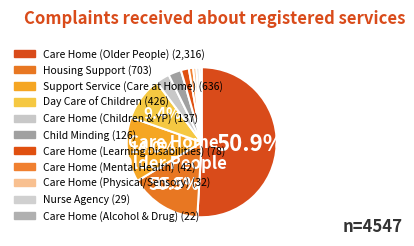

How many slices are in this pie chart?

11